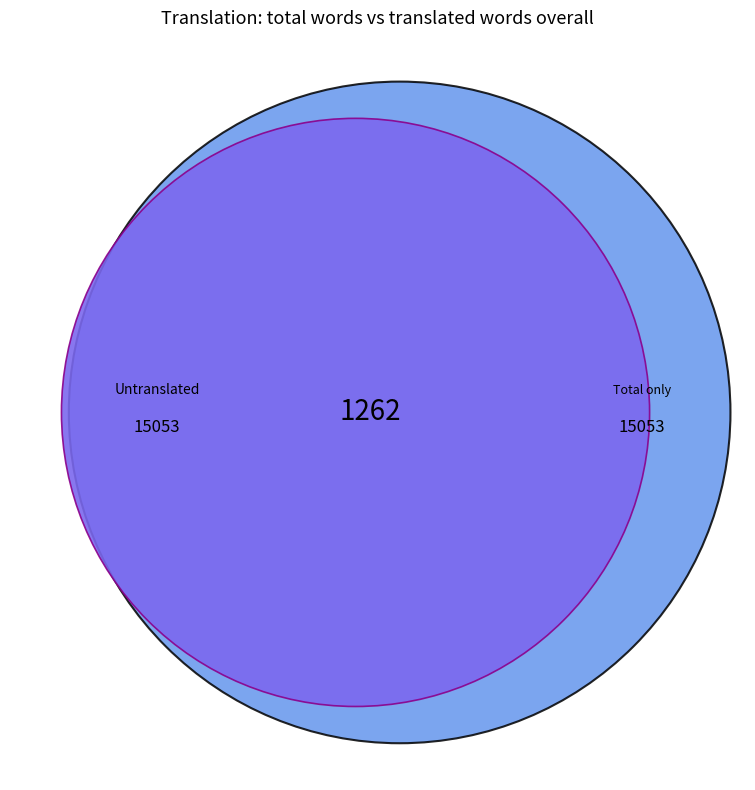

Does any single category account for the majority?

Yes